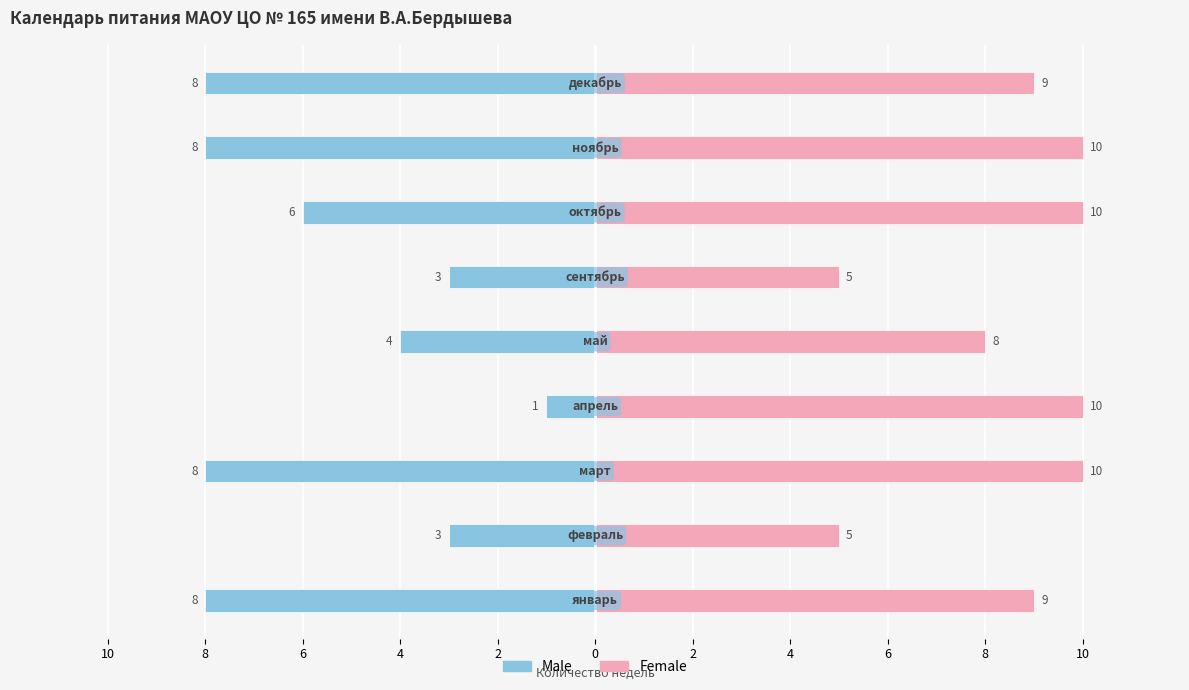

Between 8 and 4, which is larger?

4